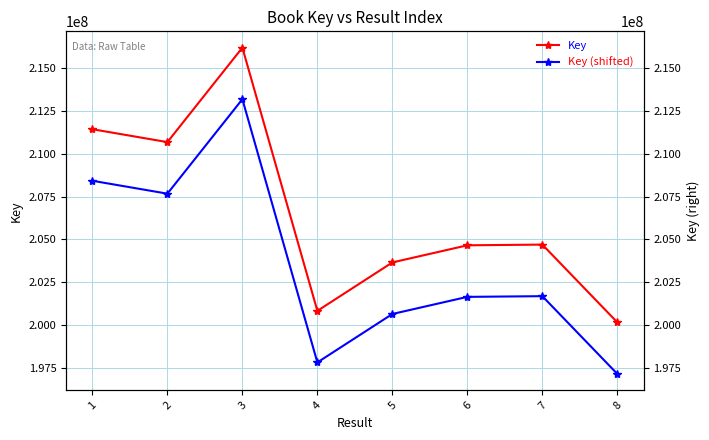

What is the difference between the Key (shifted) values at 4 and 6?

3814038